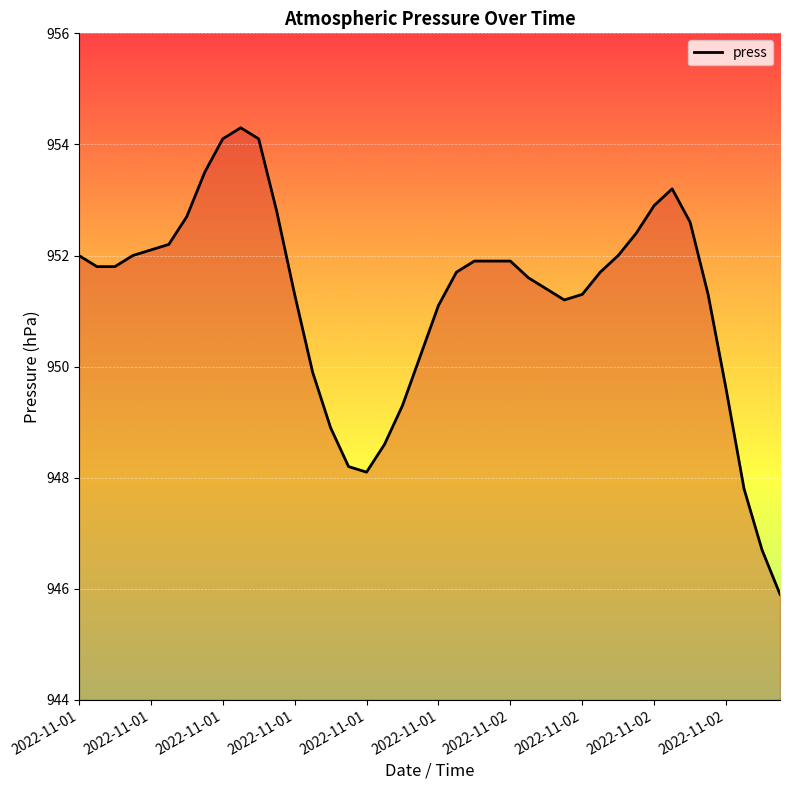

What is the difference between the maximum and minimum values?

8.4